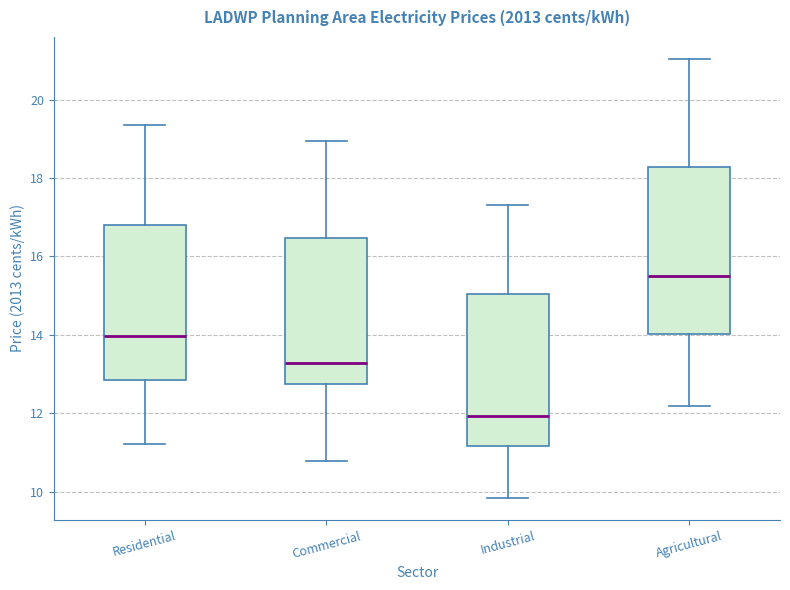

Which box has the highest median line?

Agricultural